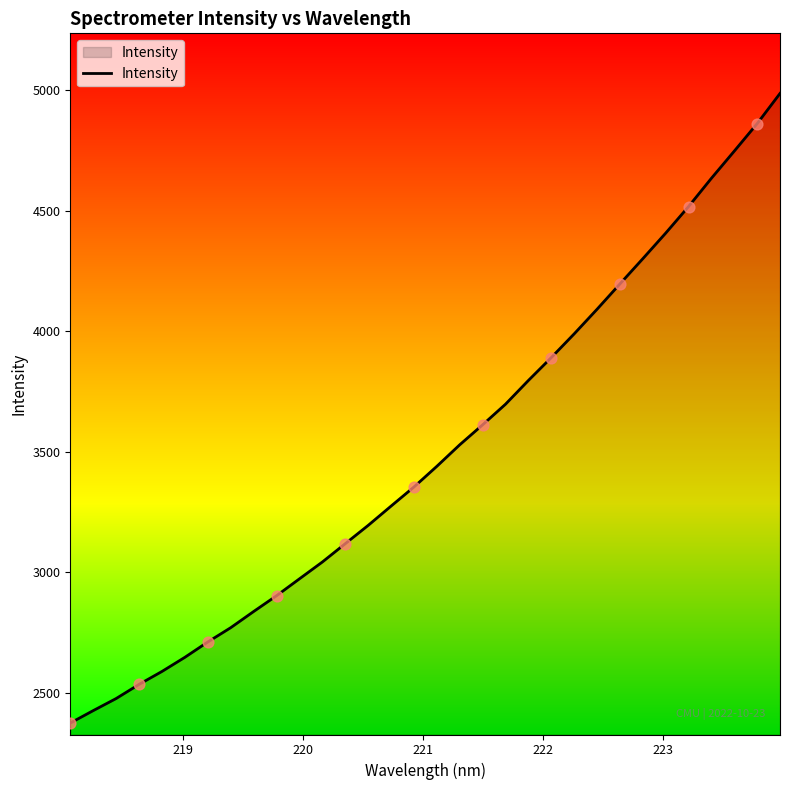

What is the difference between the maximum and minimum values?

2611.4